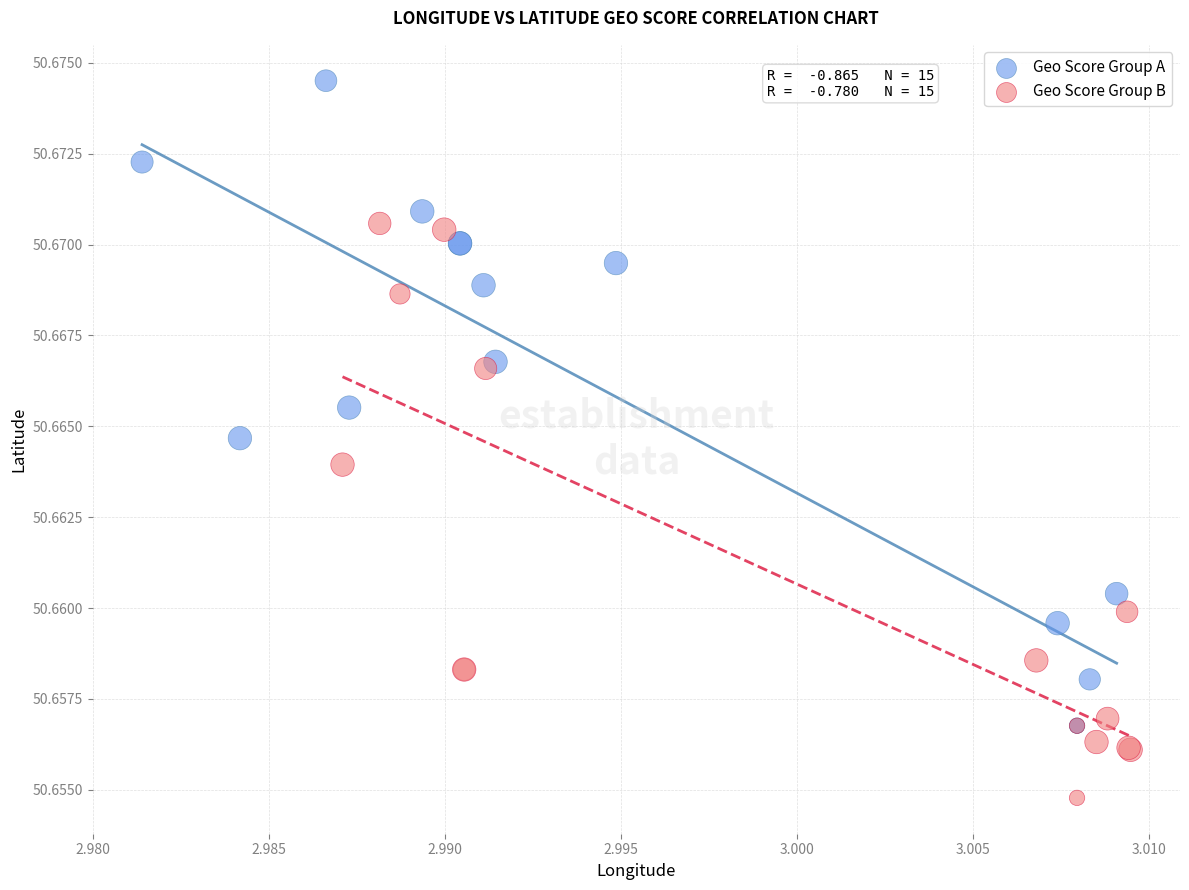

Which series has the largest Y range (max minus min)?

Geo Score Group A